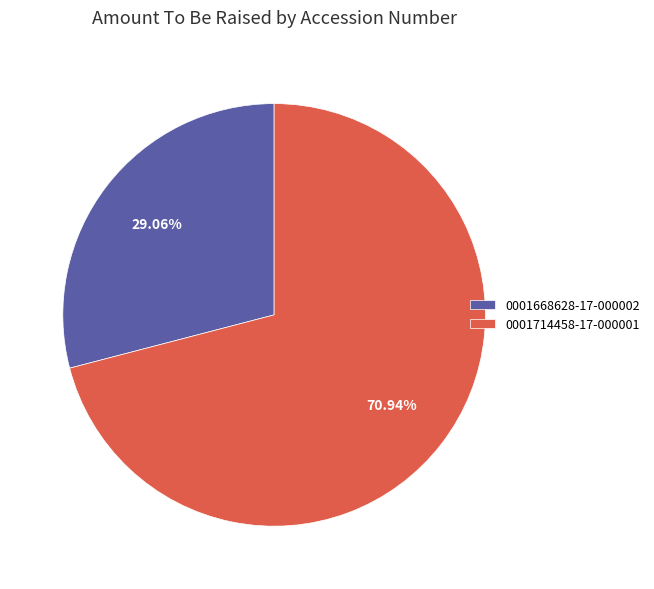

How many slices are in this pie chart?

2